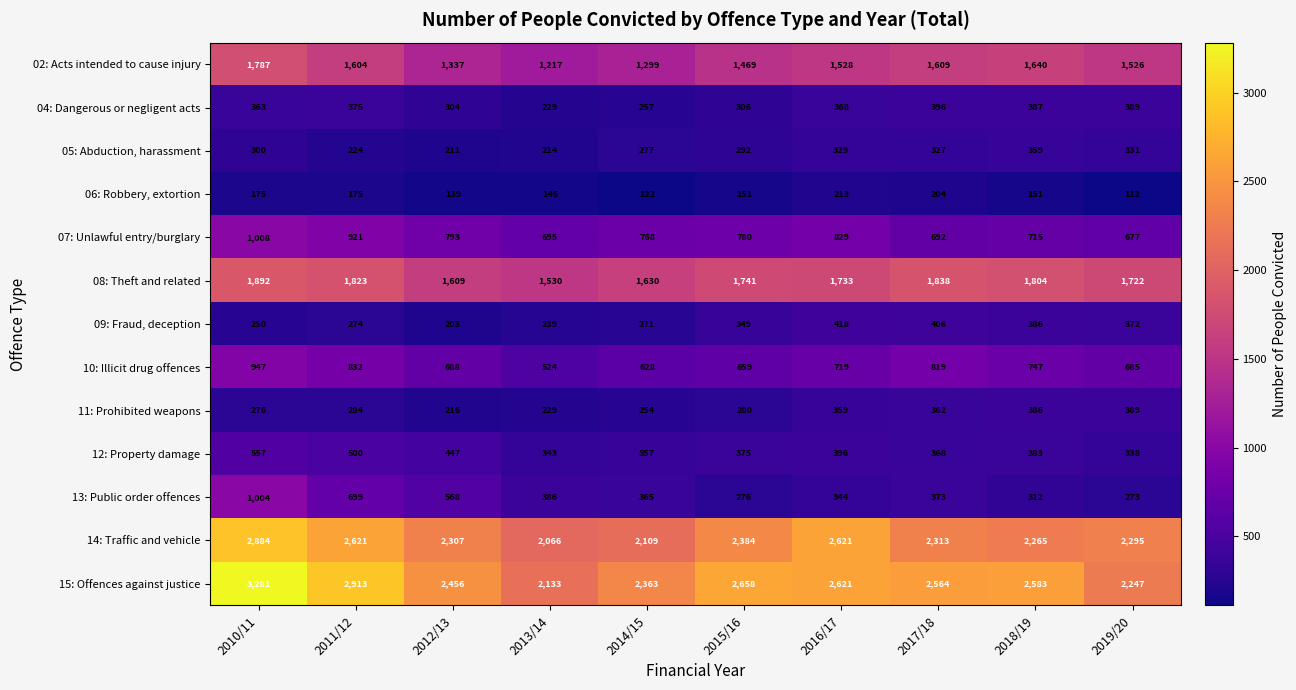

What is the difference between the maximum and minimum values in the 12: Property damage series?

219